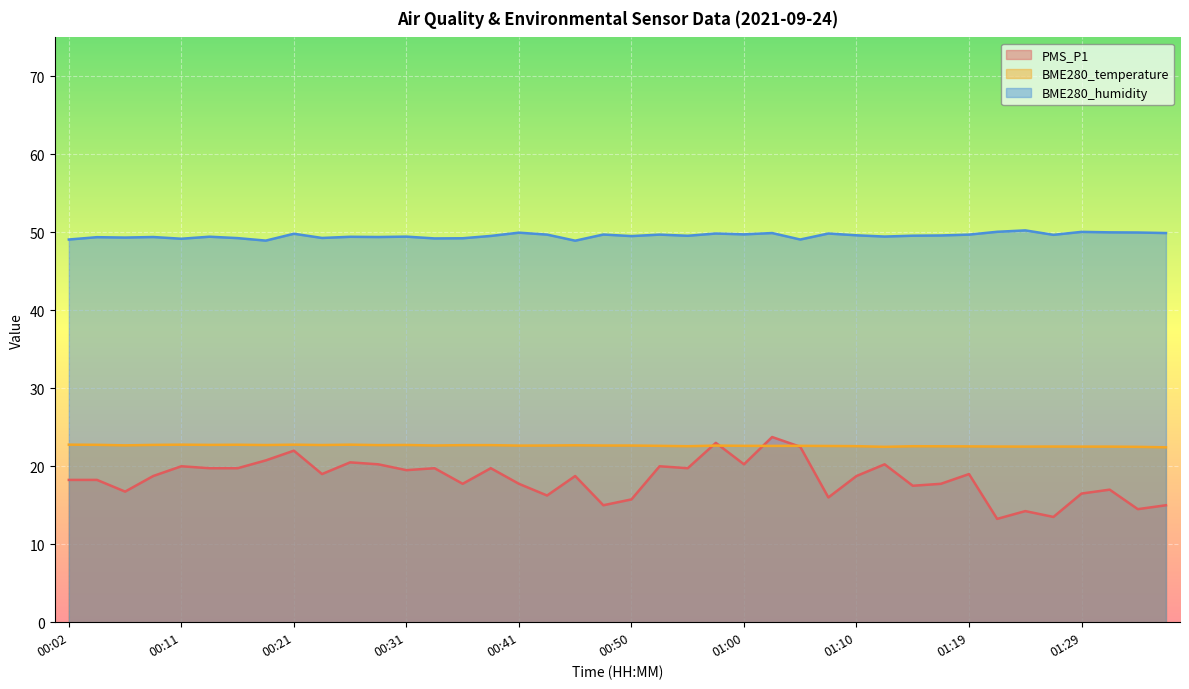

Is it true that PMS_P1 equals 17.8 at 00:36?

True